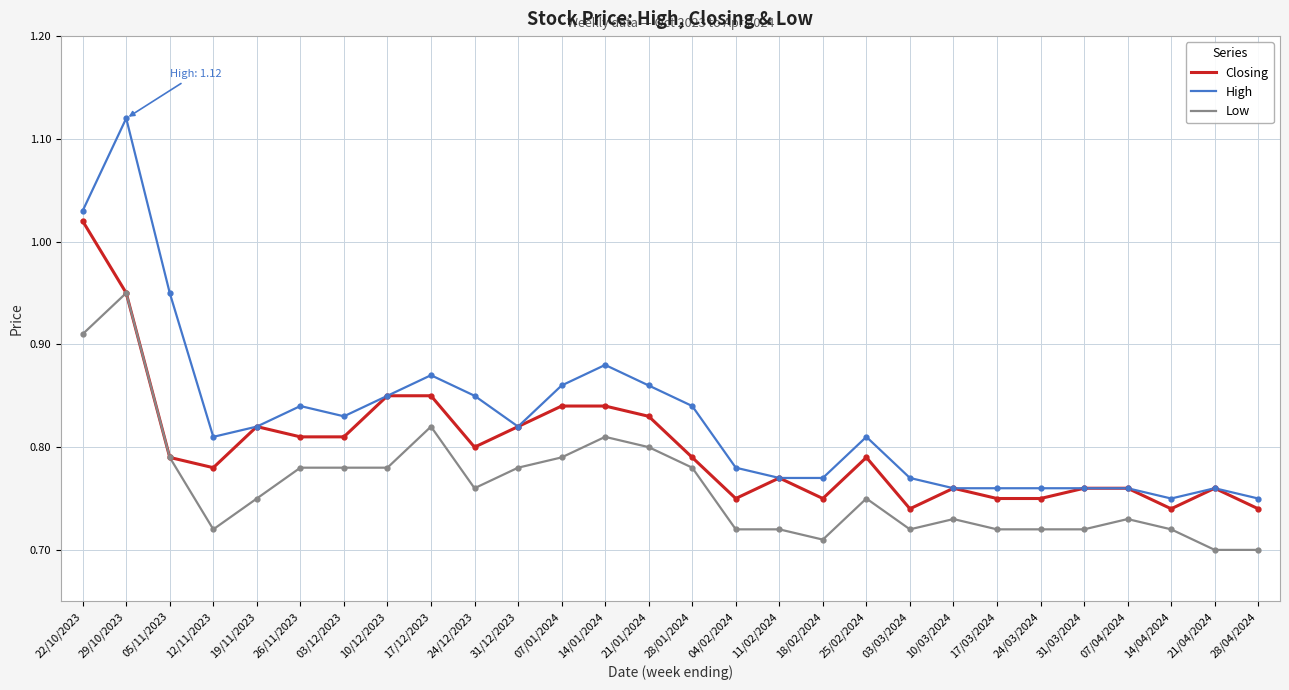

The Low series shows 0.4 at 10/12/2023. True or false?

False